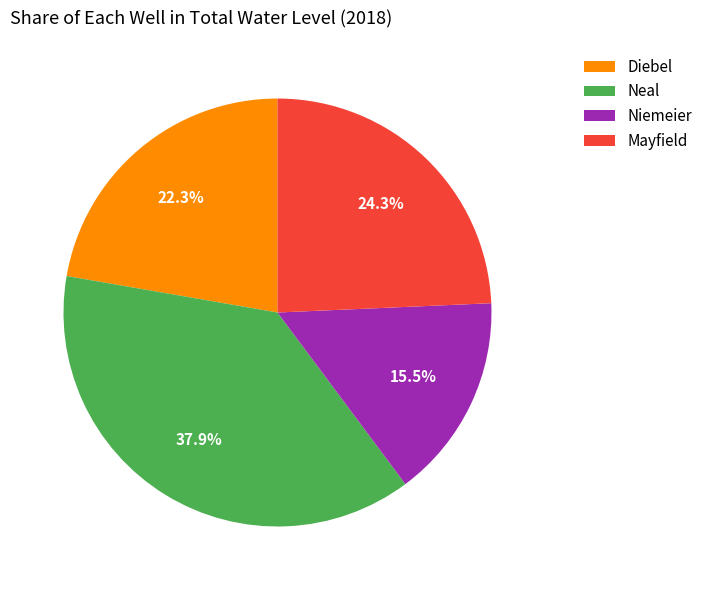

Does Niemeier account for over 50% of the chart?

No